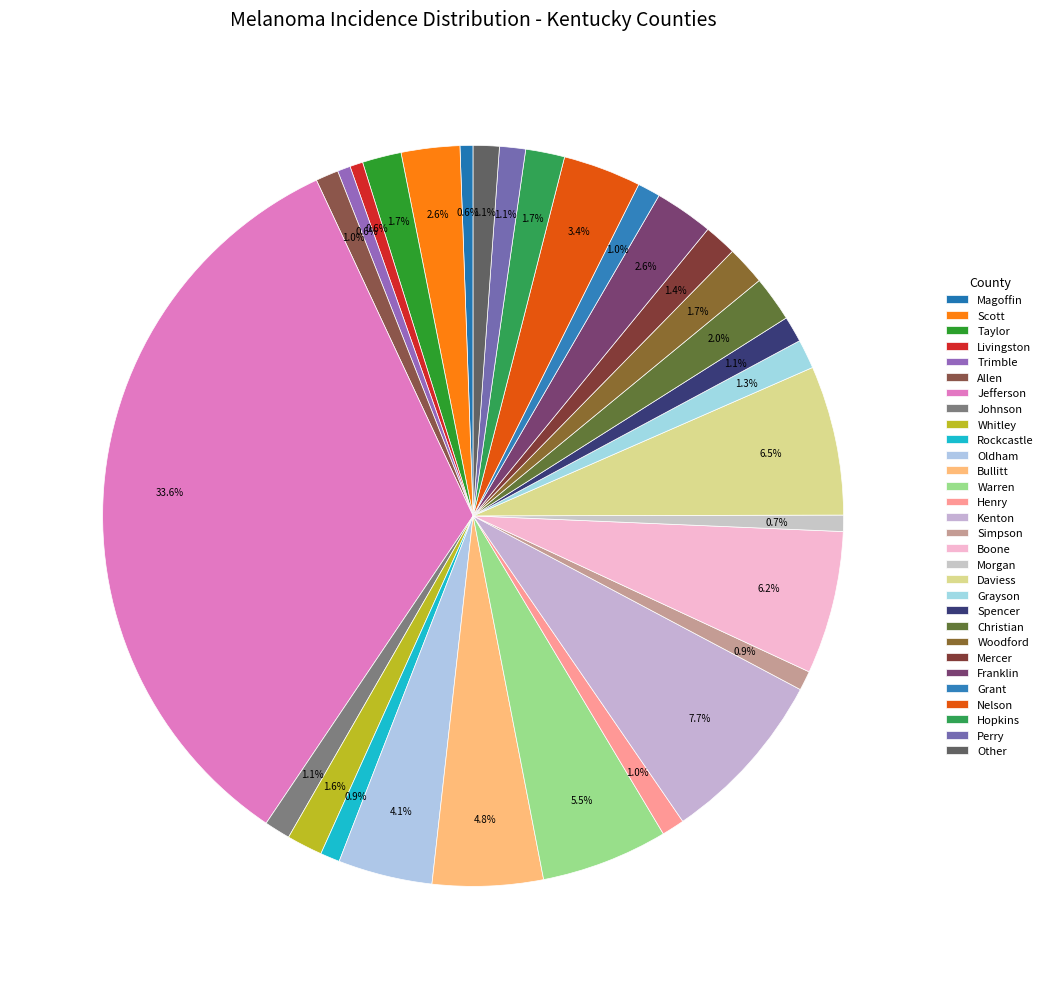

Count the number of slices in the pie.

30